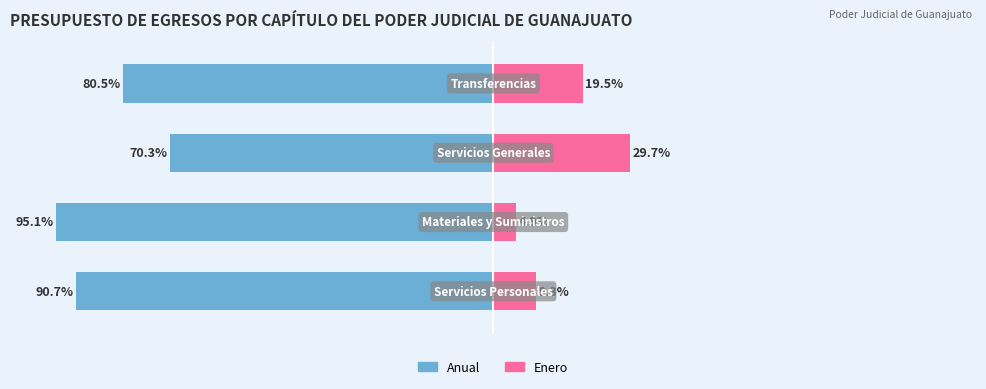

What is the difference between the second highest and minimum values in the Enero series?

14.6